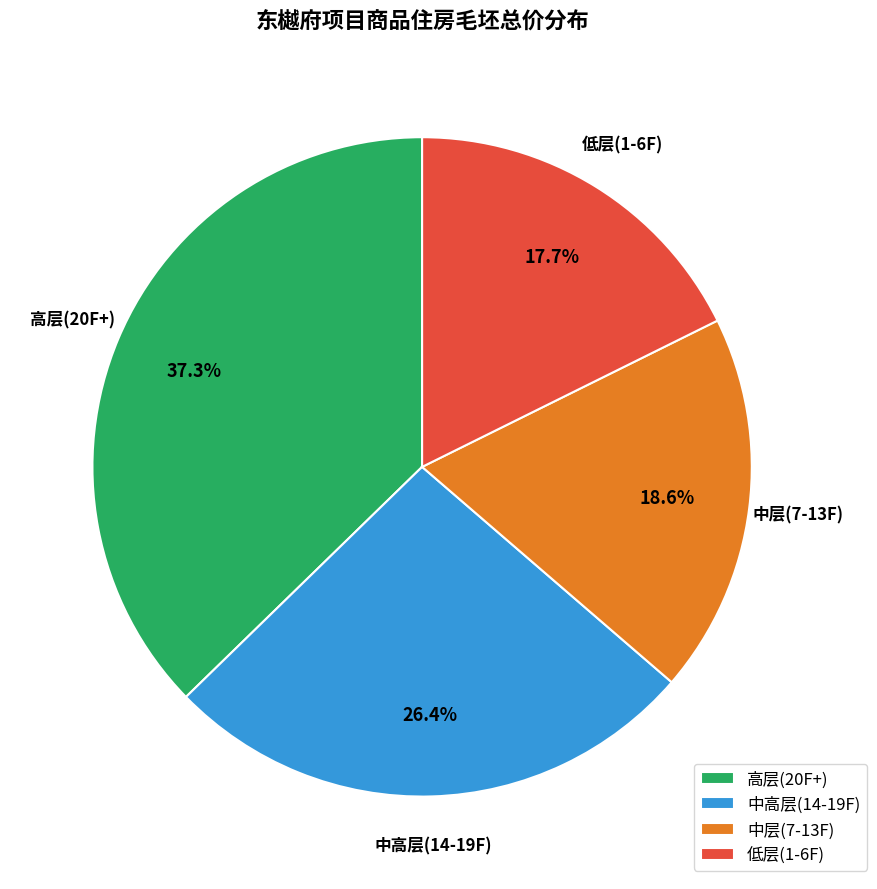

Rank the categories by value from highest to lowest.

高层(20F+), 中高层(14-19F), 中层(7-13F), 低层(1-6F)